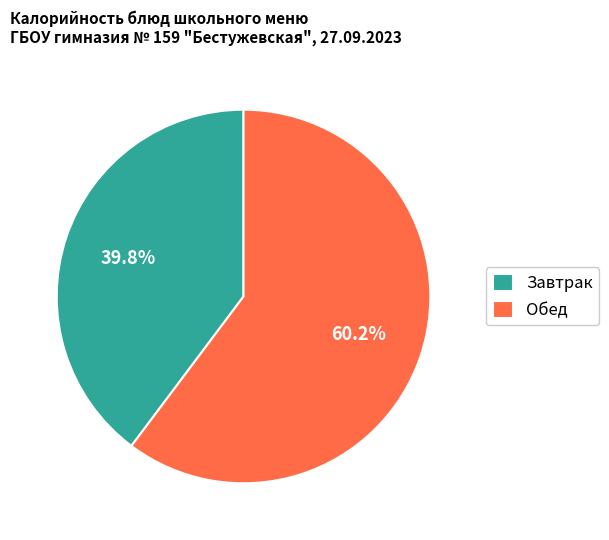

What percentage do Обед and Завтрак together represent?

100.0%